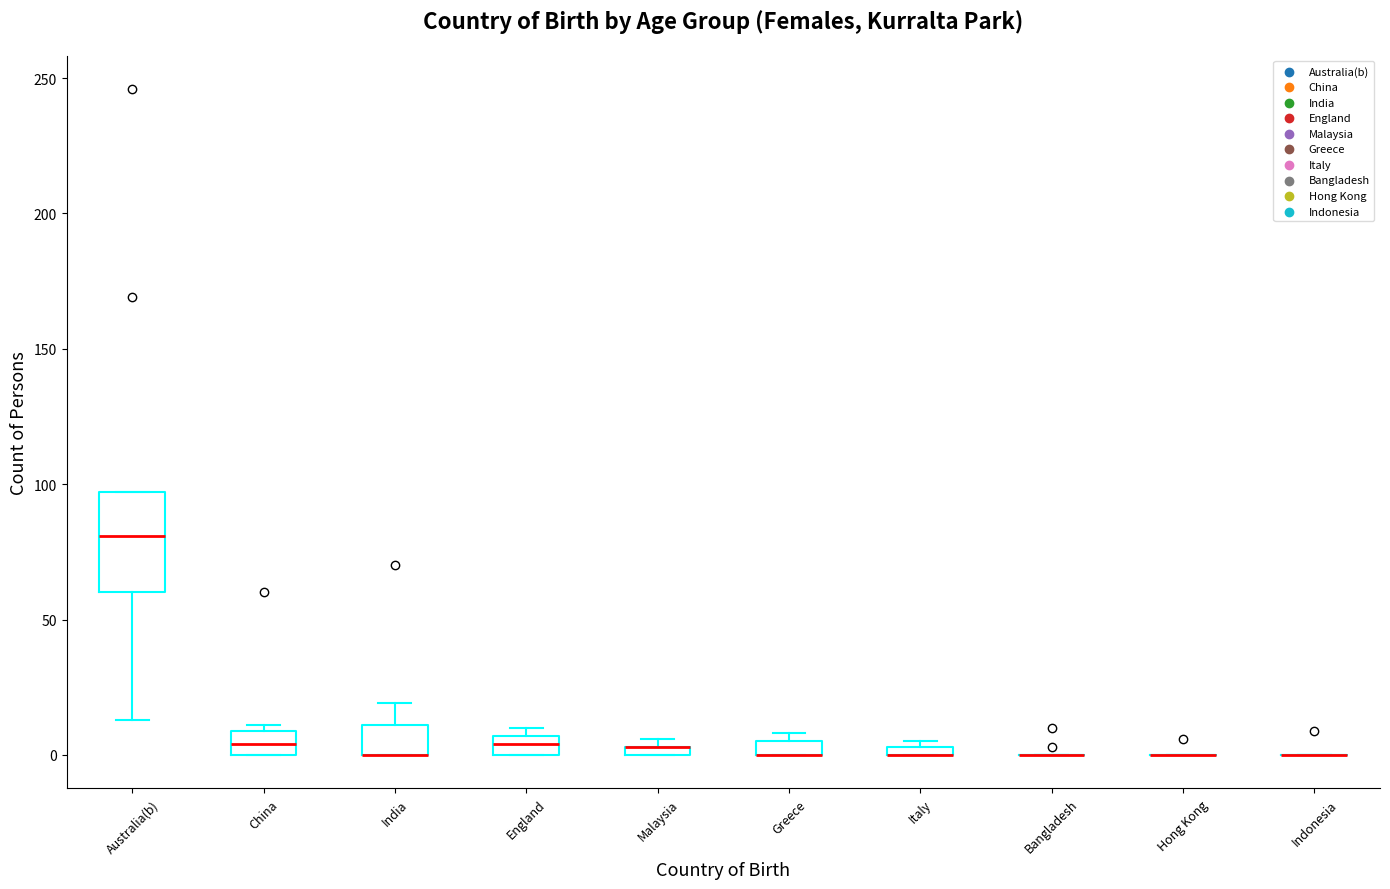

Comparing the boxes themselves (not the whiskers), which one is the tallest?

Australia(b)